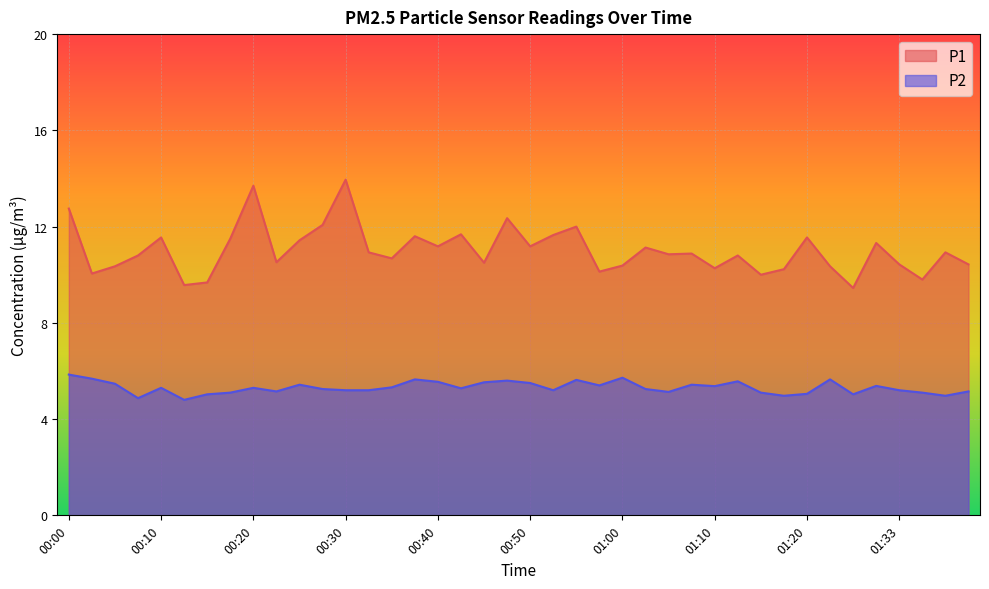

What is the total value across all series at 01:00?

16.1